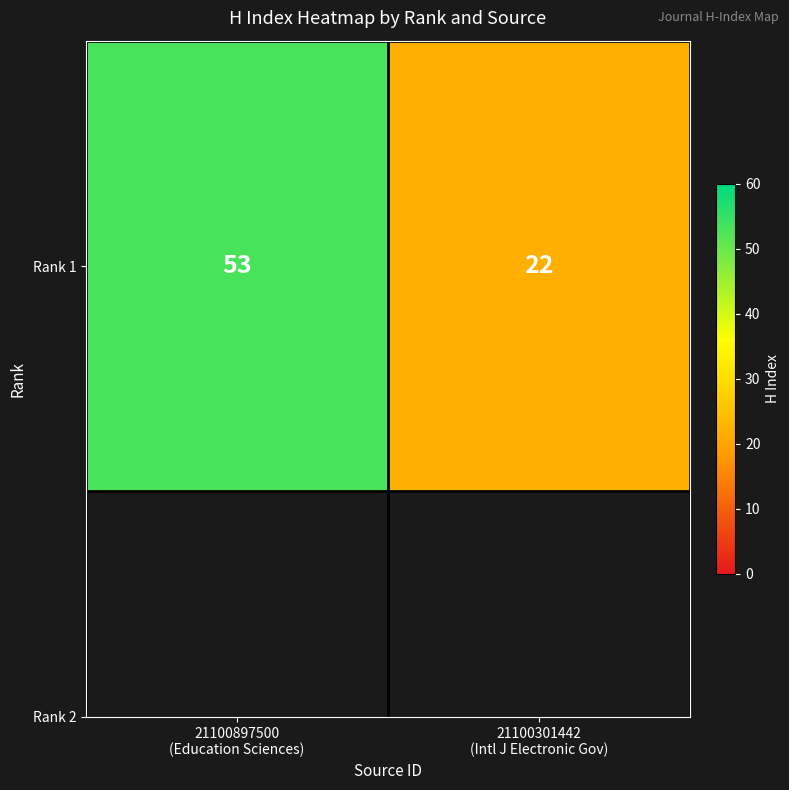

Between 21100897500
(Education Sciences) and 21100301442
(Intl J Electronic Gov), which is larger?

21100897500
(Education Sciences)